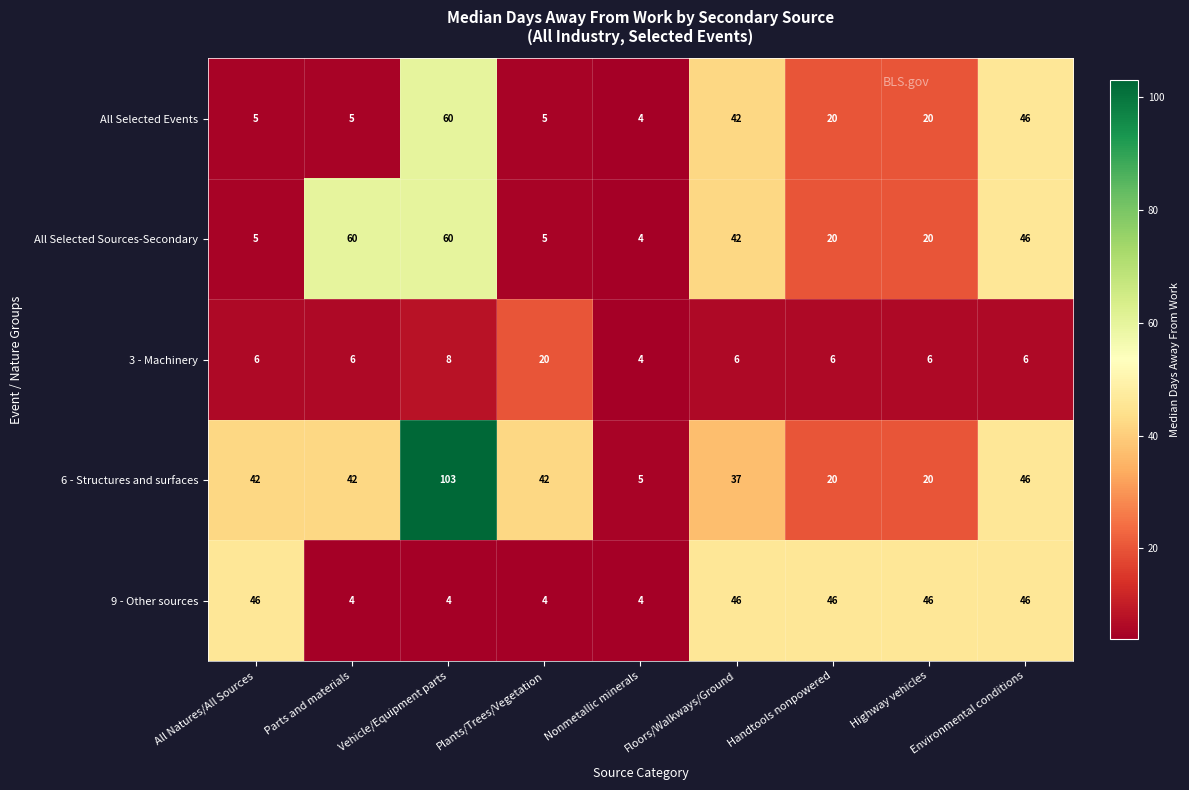

At which category is the sum across all series the highest?

Vehicle/Equipment parts